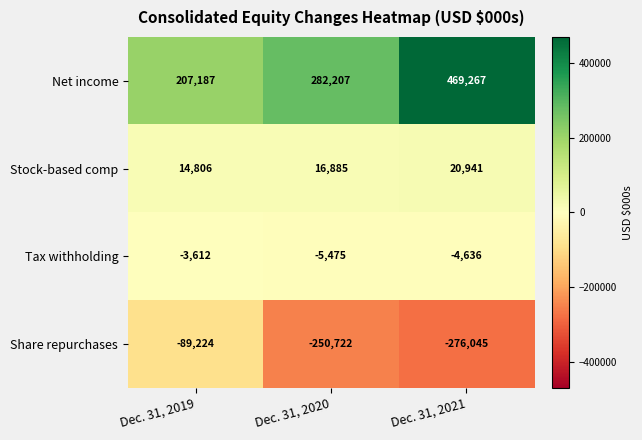

How many Tax withholding values are between -5475 and -3612?

3